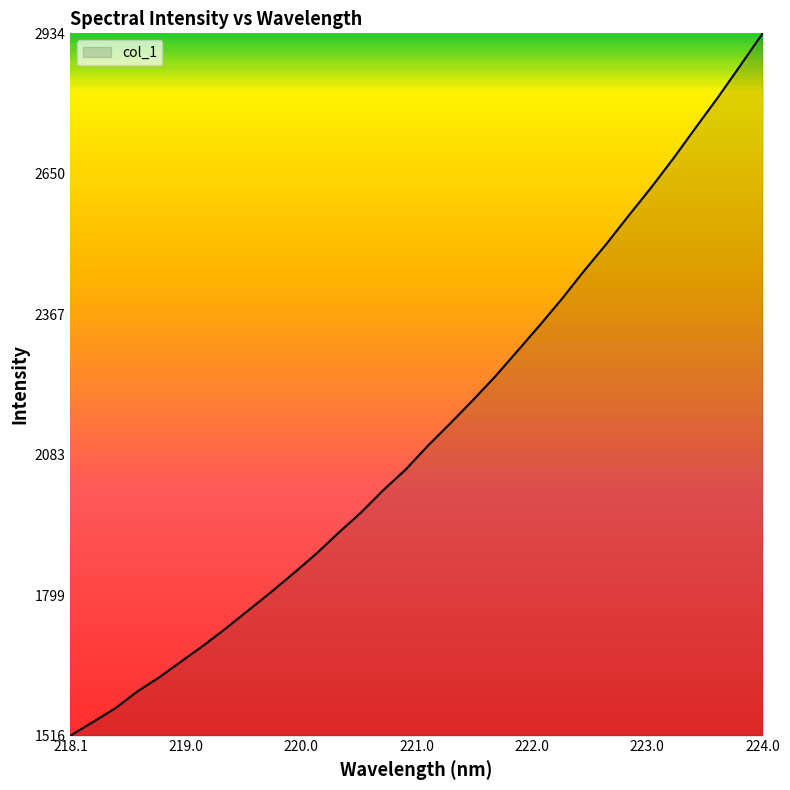

What is the difference between the maximum and minimum values?

1418.0